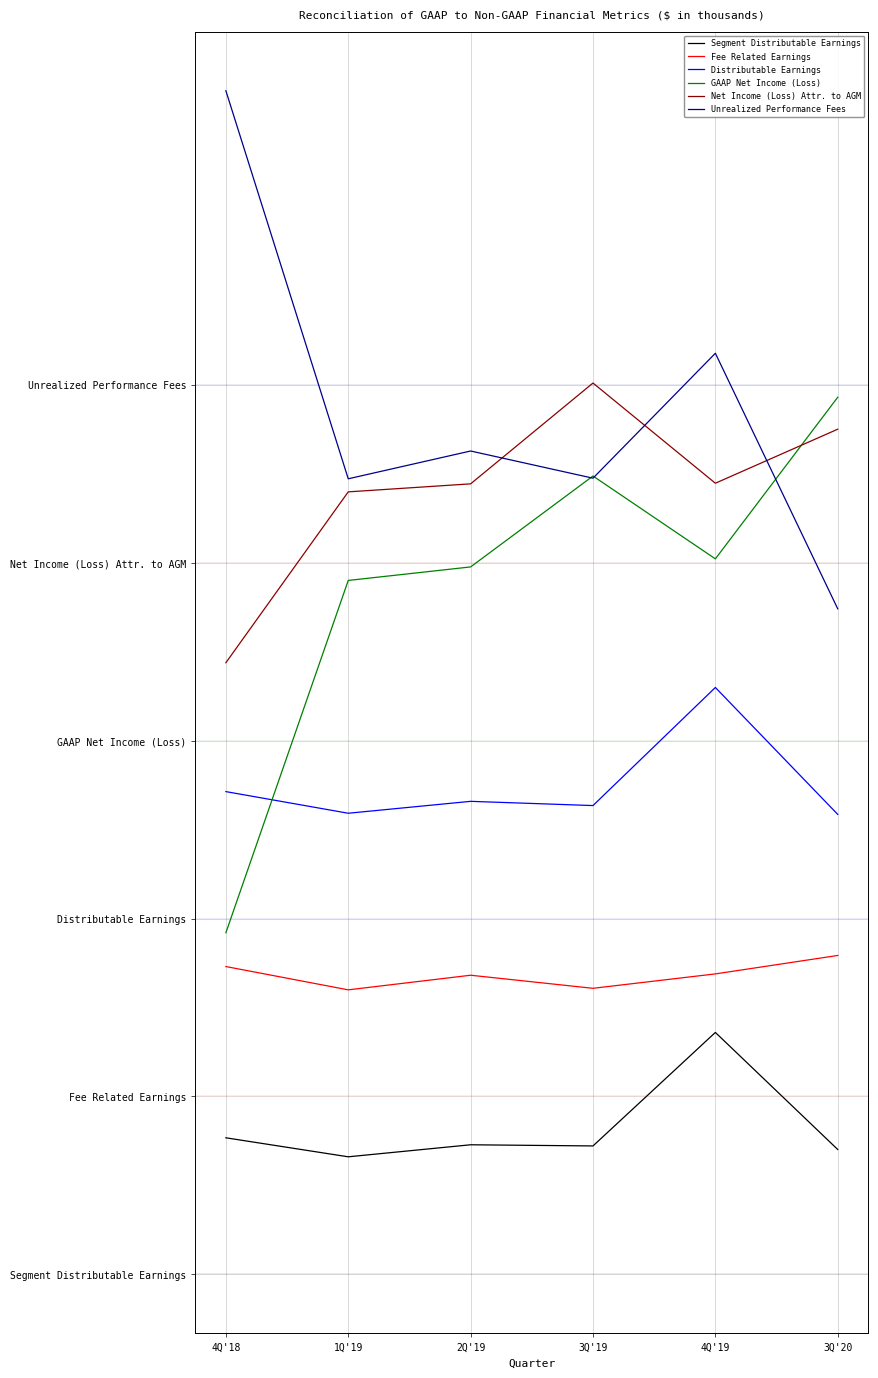

What is the difference between the maximum and second lowest values in the Segment Distributable Earnings series?

230427